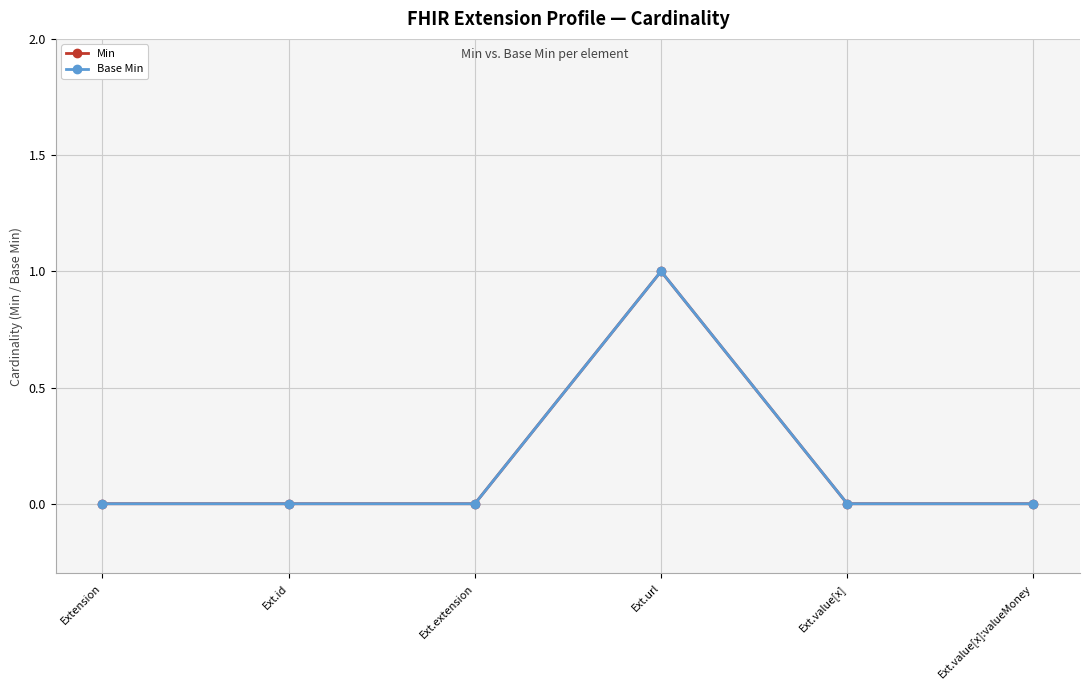

Which series has the widest spread of values?

Min